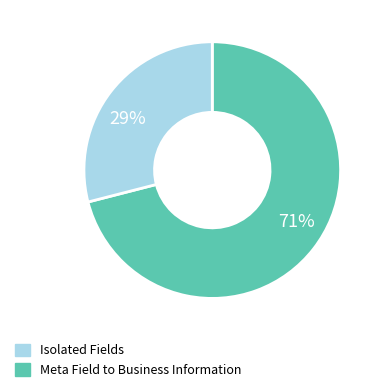

How many segments does this pie chart have?

2